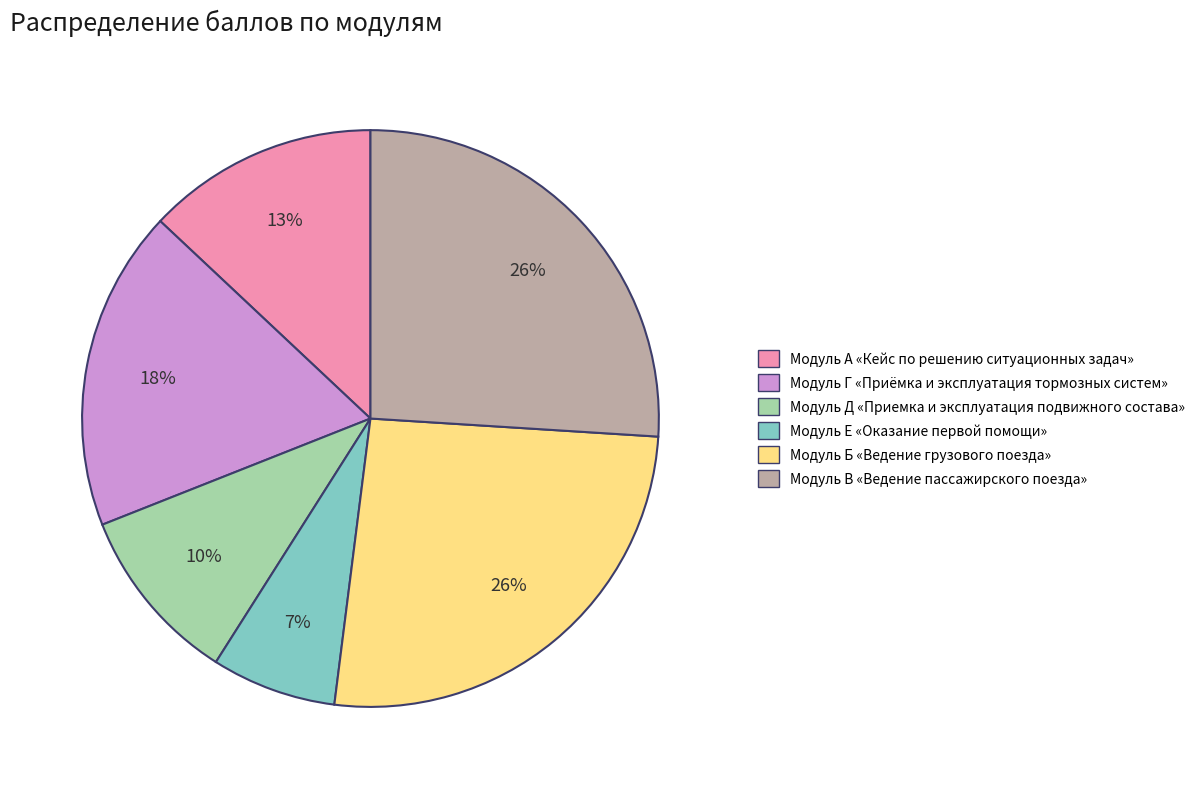

Which category has the smallest portion of the pie?

Модуль Е